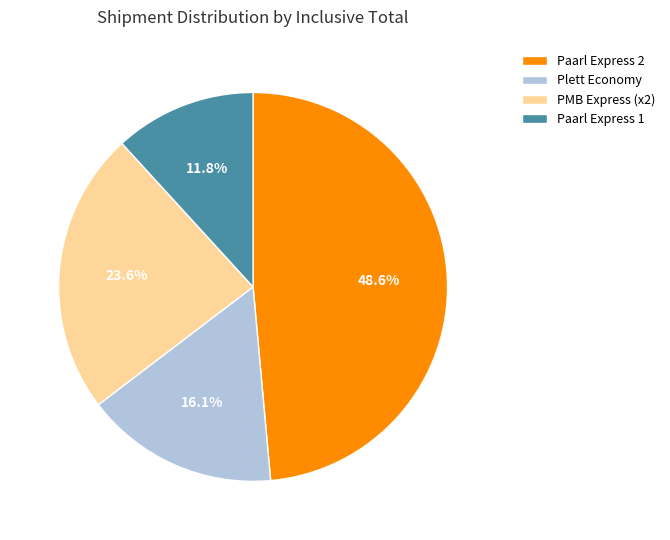

What is the total percentage of Plett Economy and Paarl Express 2?

64.6%